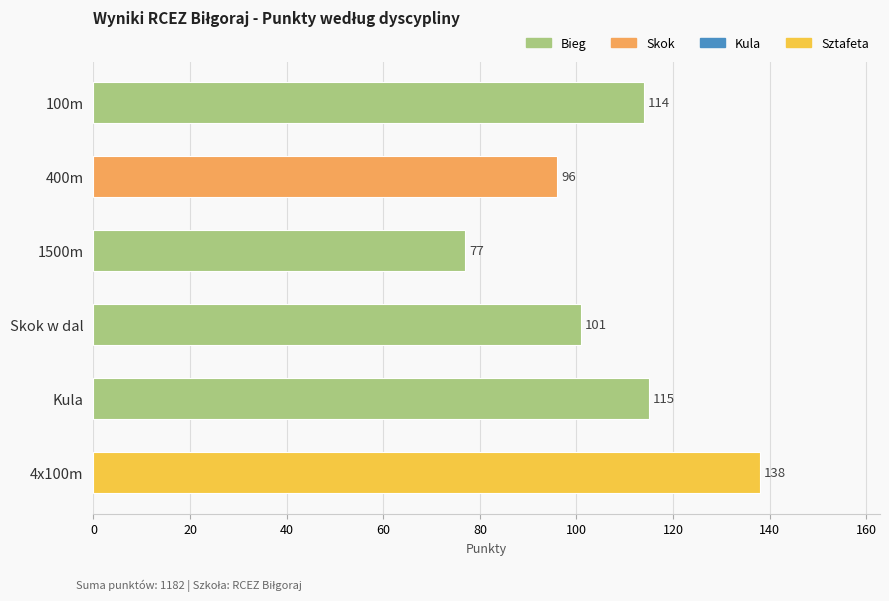

What is the difference between the values at Skok w dal and 4x100m?

37